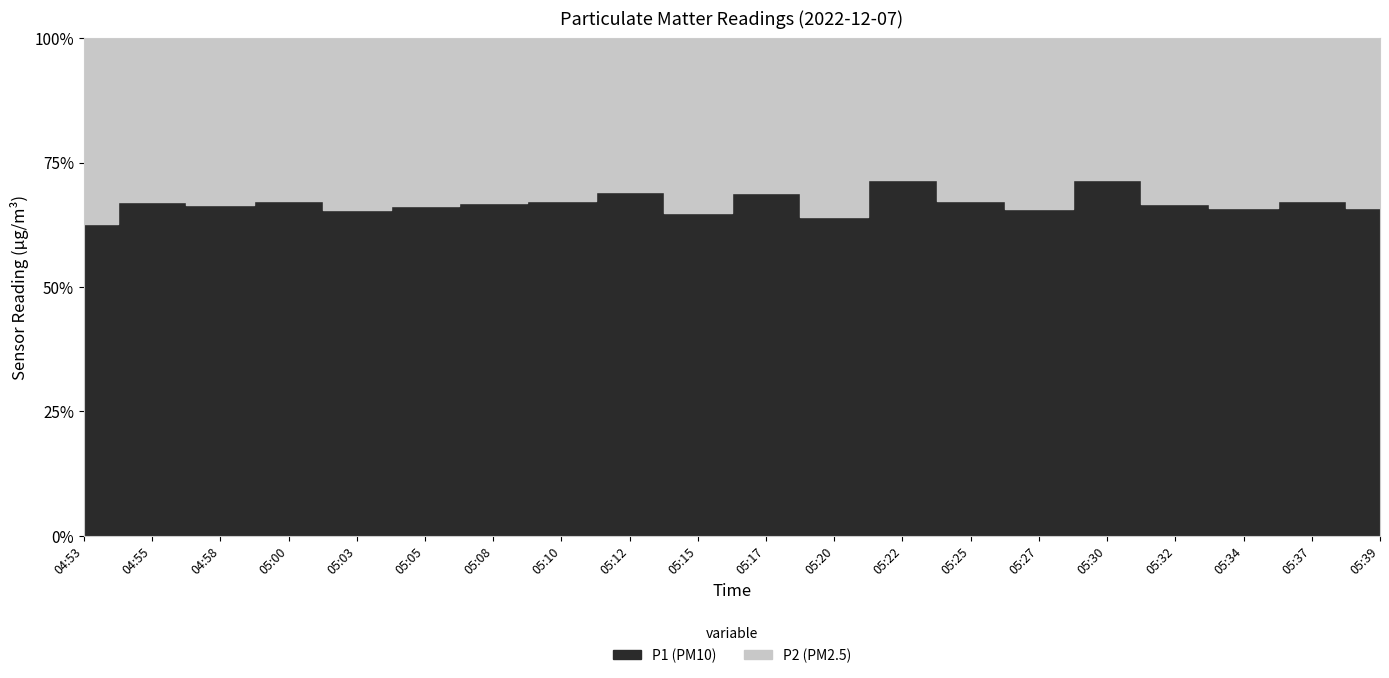

What is the average value of the P2 series?

6.3